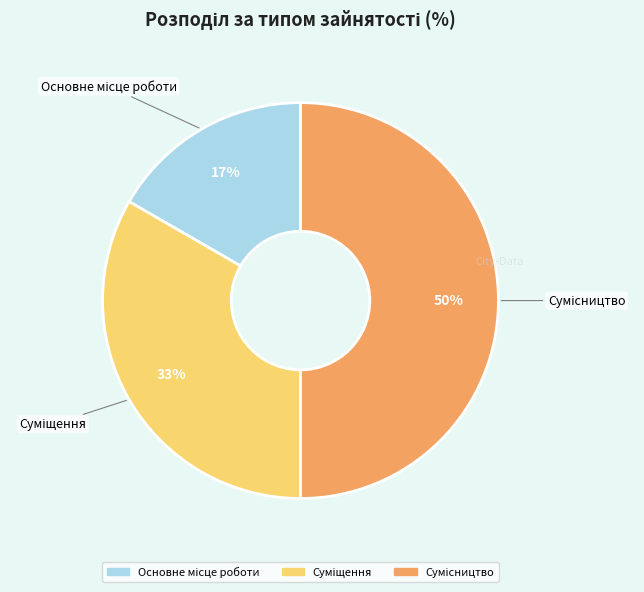

To the nearest percent, what is the average slice percentage?

33%